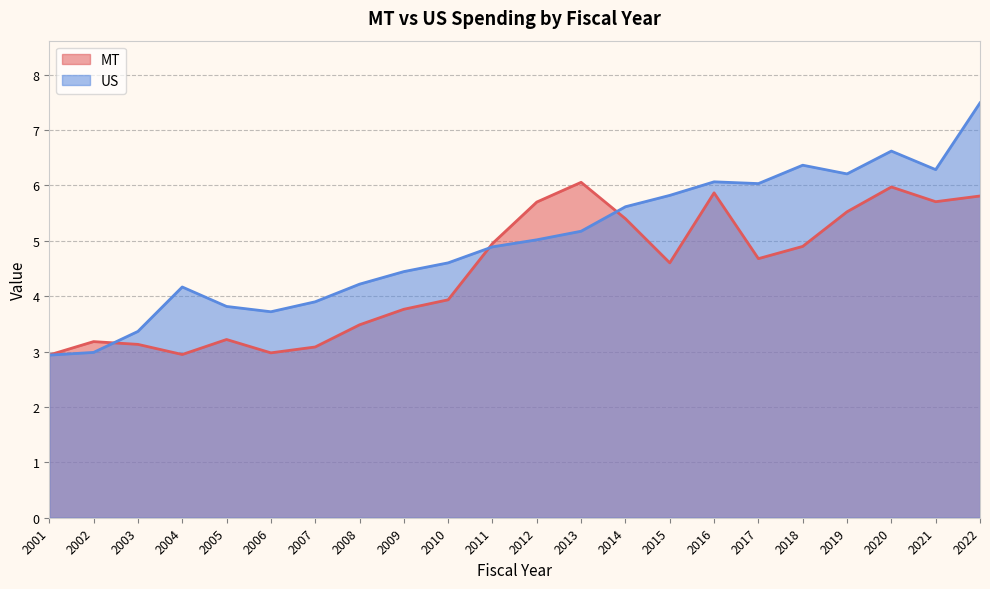

Between 2001 and 2009, which is larger?

2009